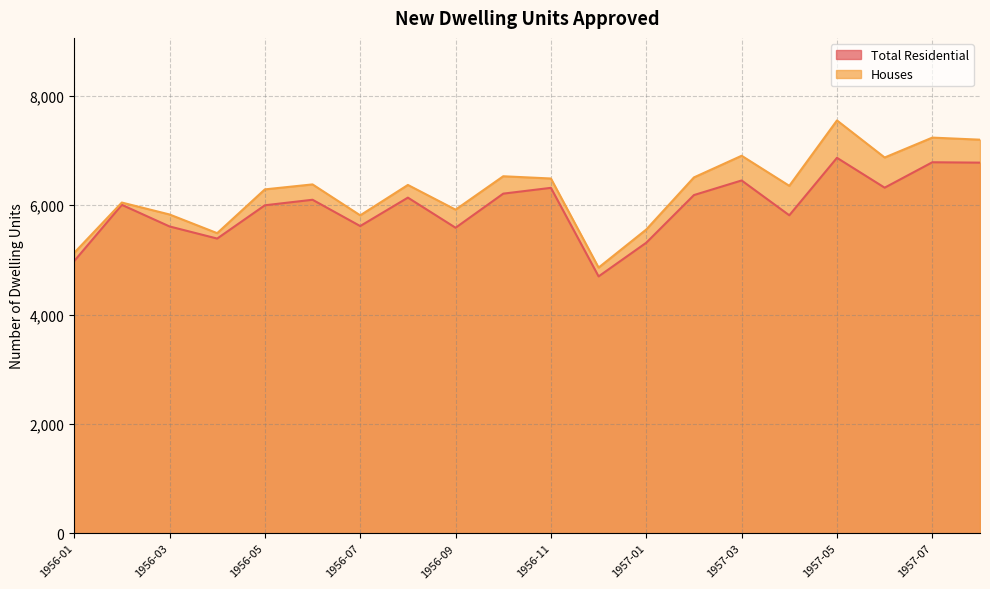

Which series has the largest total across all categories?

Houses